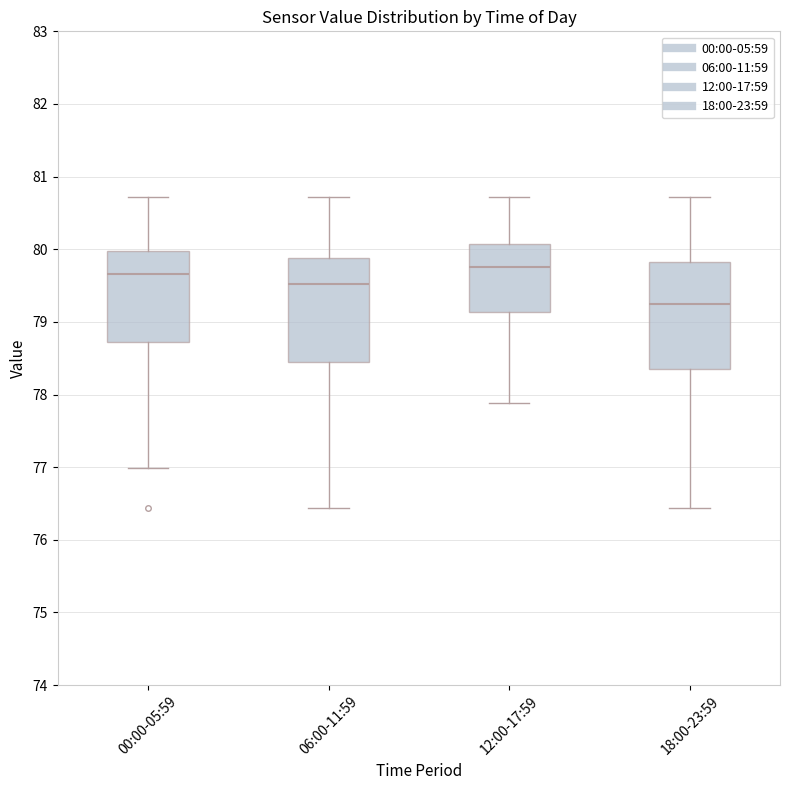

Reading left to right, read every box against the y-axis: the position of its median line, the range the box covers, and the ends of its whiskers. The values are not printed on the chart, so give them approximately, as read against the axis.

00:00-05:59: median 79.7, box 78.7 to 80.0, whiskers 77.0 to 80.7
06:00-11:59: median 79.5, box 78.5 to 79.9, whiskers 76.4 to 80.7
12:00-17:59: median 79.8, box 79.1 to 80.1, whiskers 77.9 to 80.7
18:00-23:59: median 79.3, box 78.3 to 79.8, whiskers 76.4 to 80.7